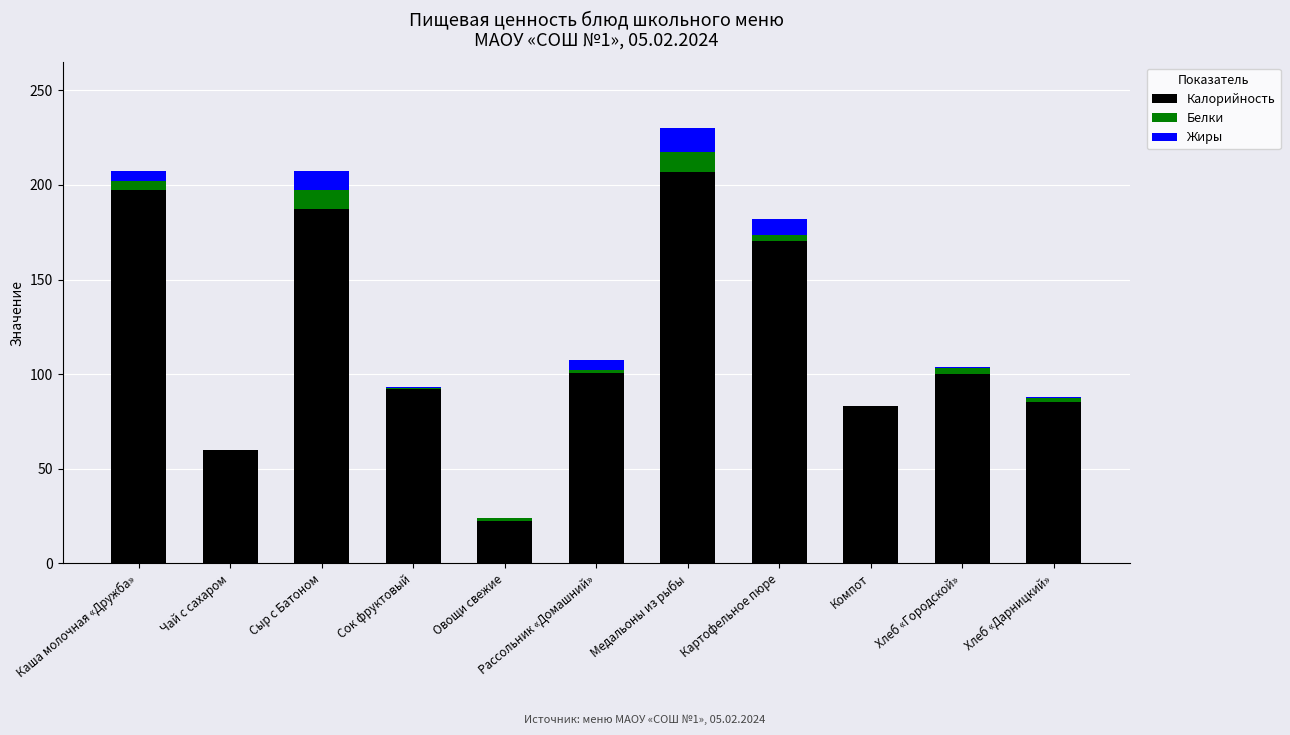

Does the chart contain stacked bars?

Yes